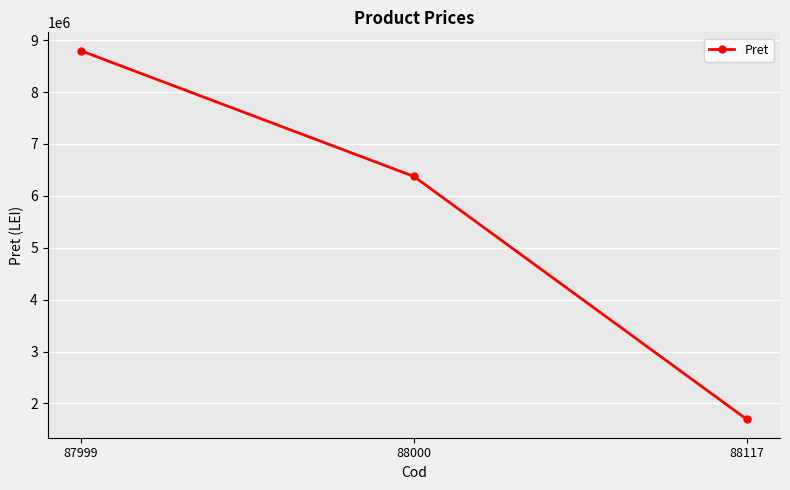

At which label does the data first exceed 6375300?

87999